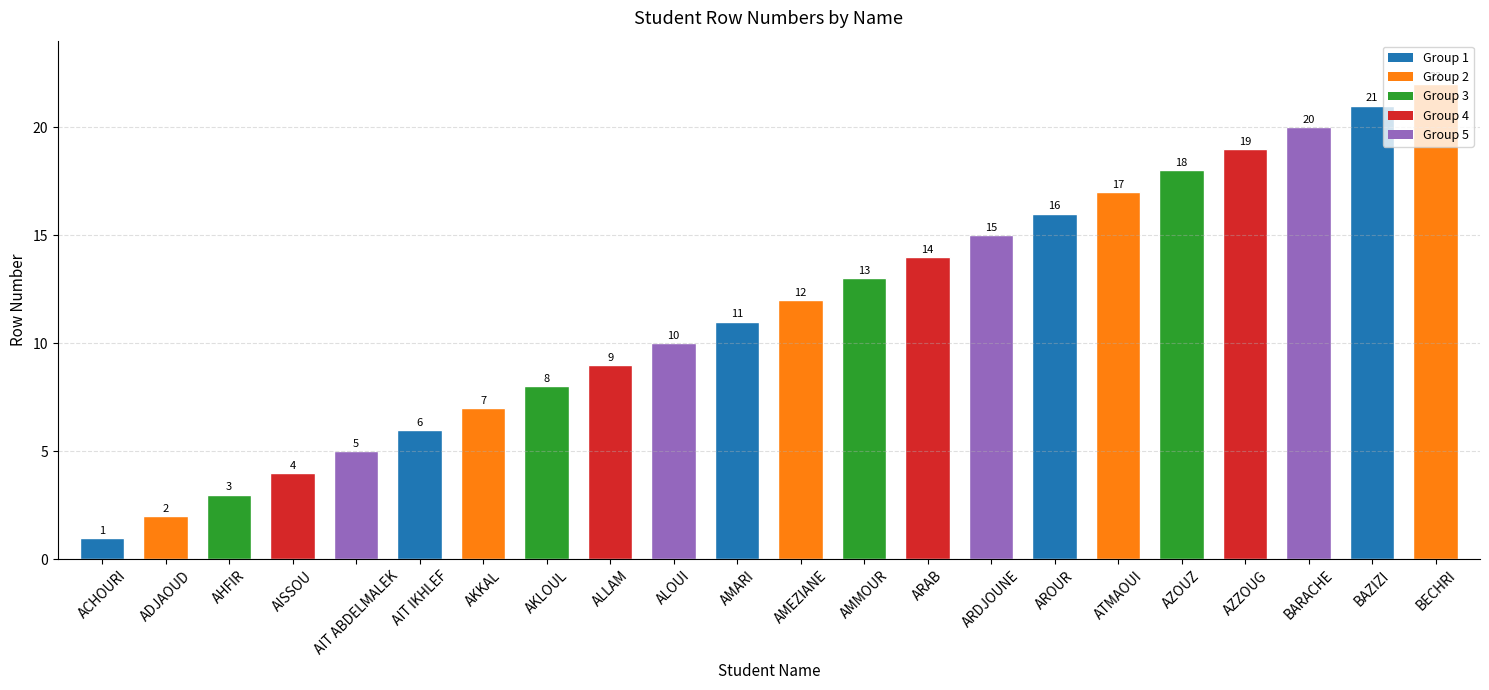

What is the label of the 20th bar from the left?

BARACHE